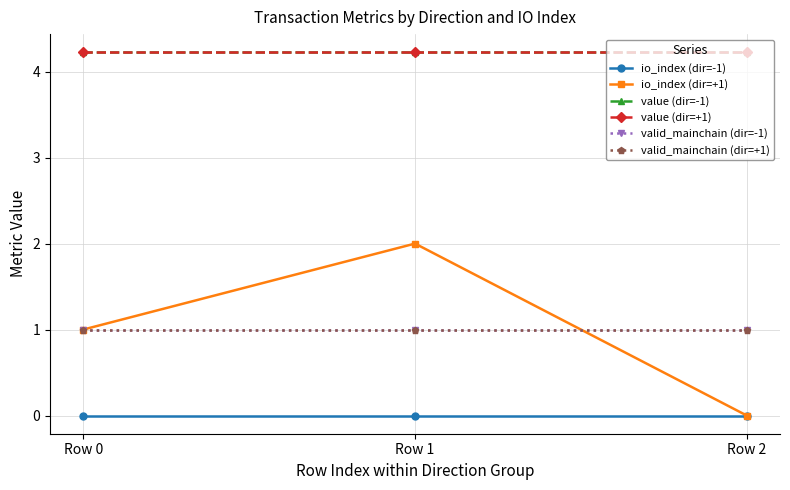

The value (dir=+1) series shows 4.2 at Row 0. True or false?

True